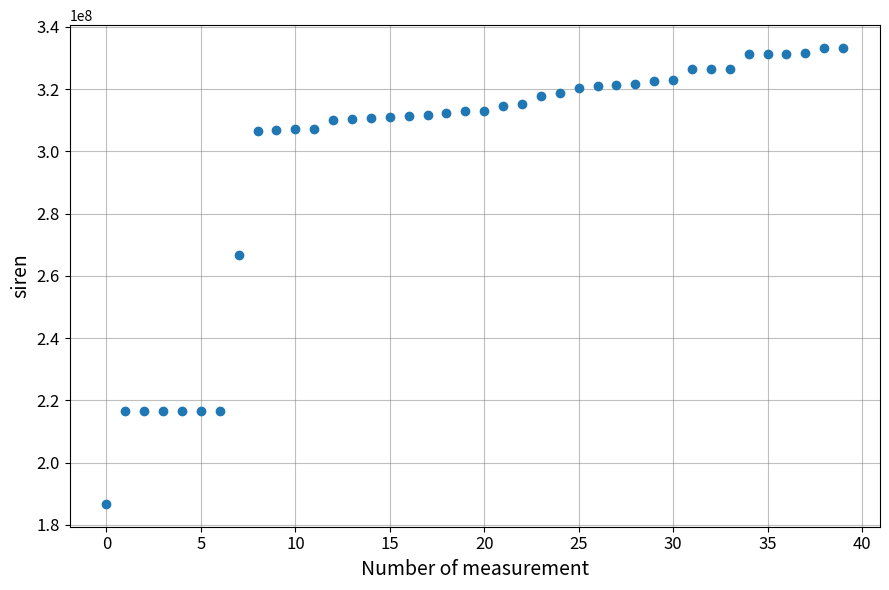

What is the range of Y values (max minus min)?

146541972